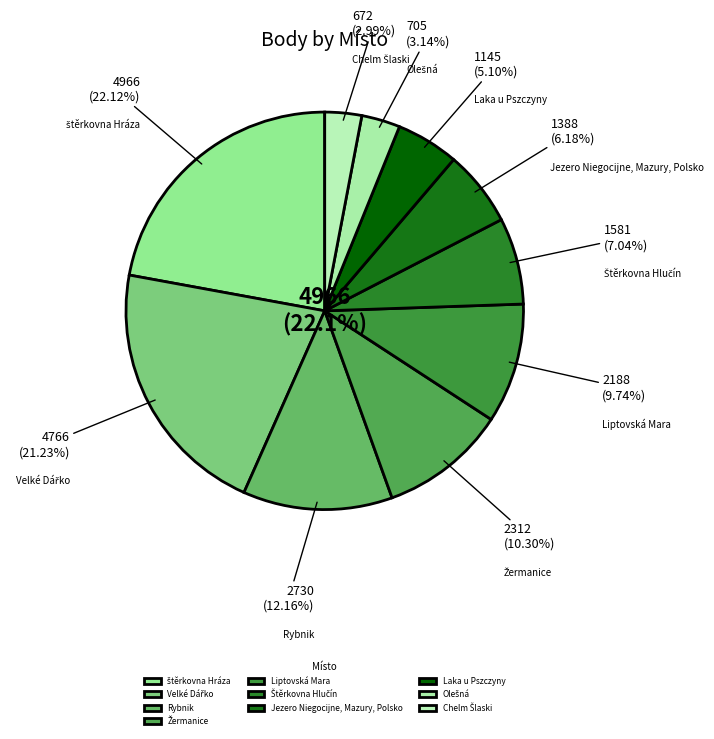

Combined, do Jezero Niegocijne, Mazury, Polsko and Olešná account for over 50%?

No